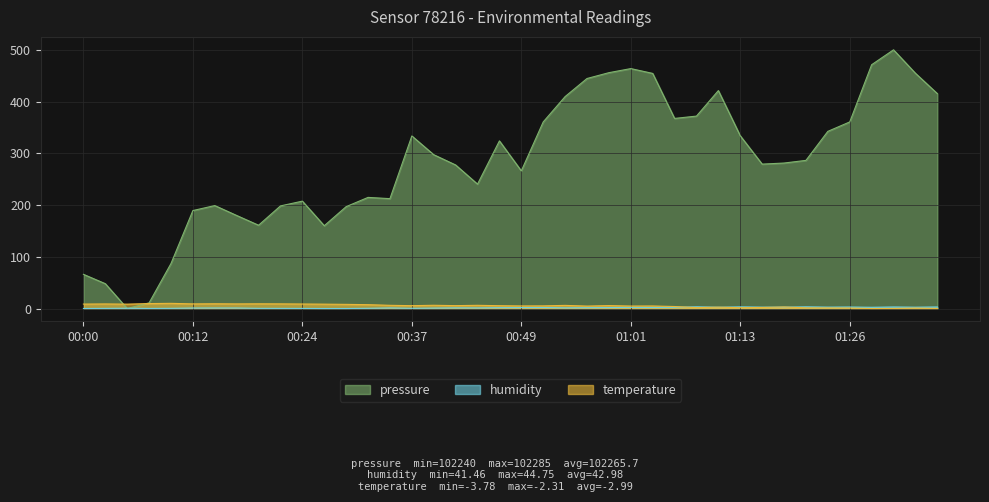

Rank the series by their maximum value, from highest to lowest.

pressure, temperature, humidity